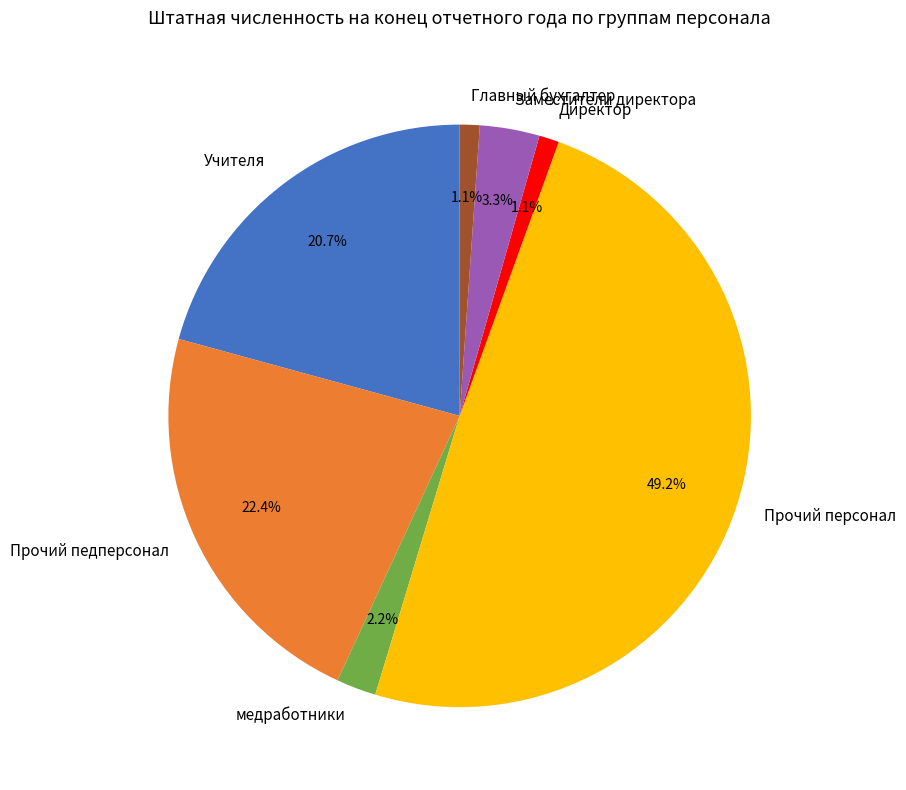

How many segments does this pie chart have?

7